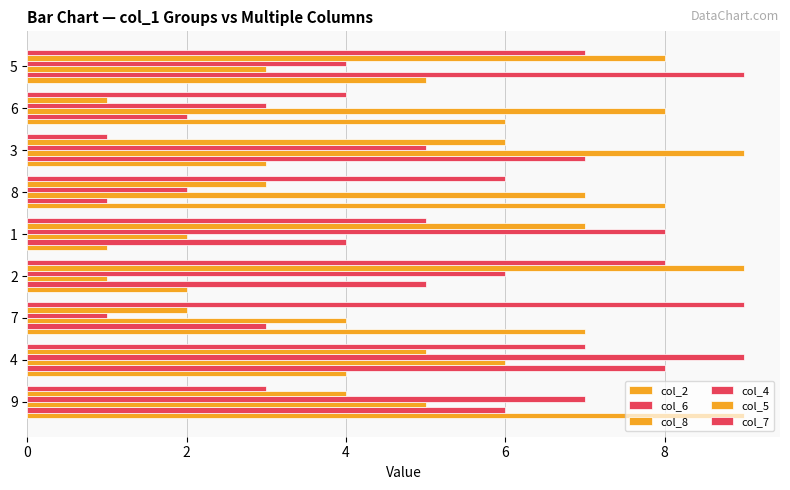

Which series has the largest range (max minus min)?

col_2